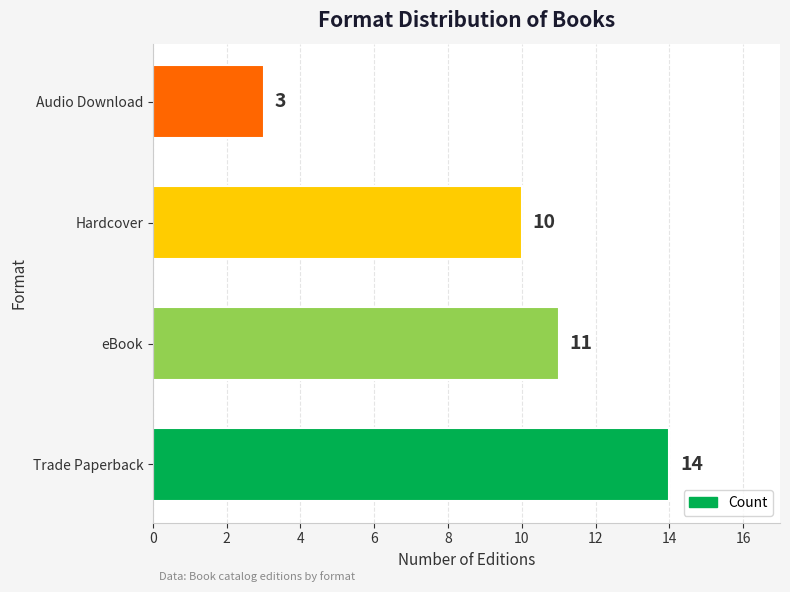

List the labels in order of value, smallest first.

Audio Download, Hardcover, eBook, Trade Paperback